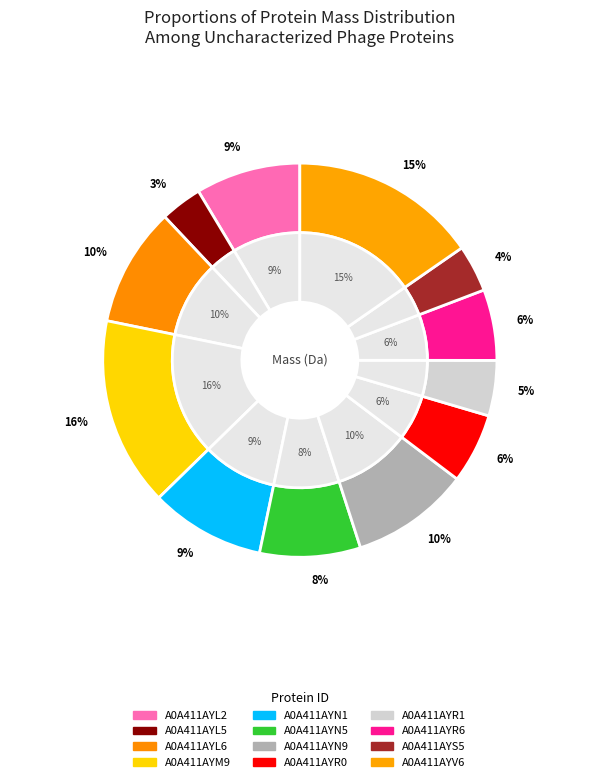

The A0A411AYR6 slice represents 6% of the pie. True or false?

True